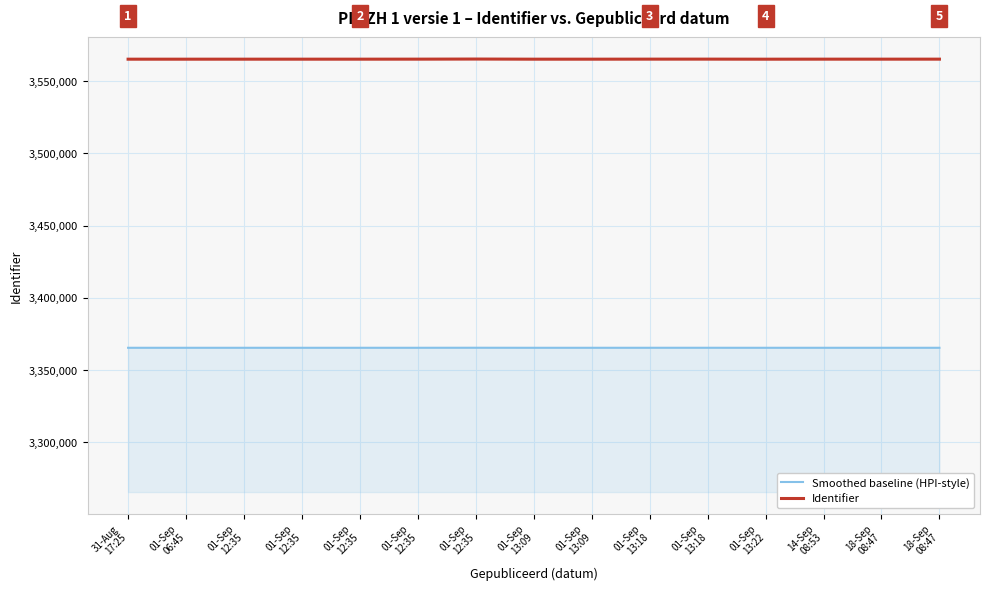

Which series has the largest total across all categories?

Identifier